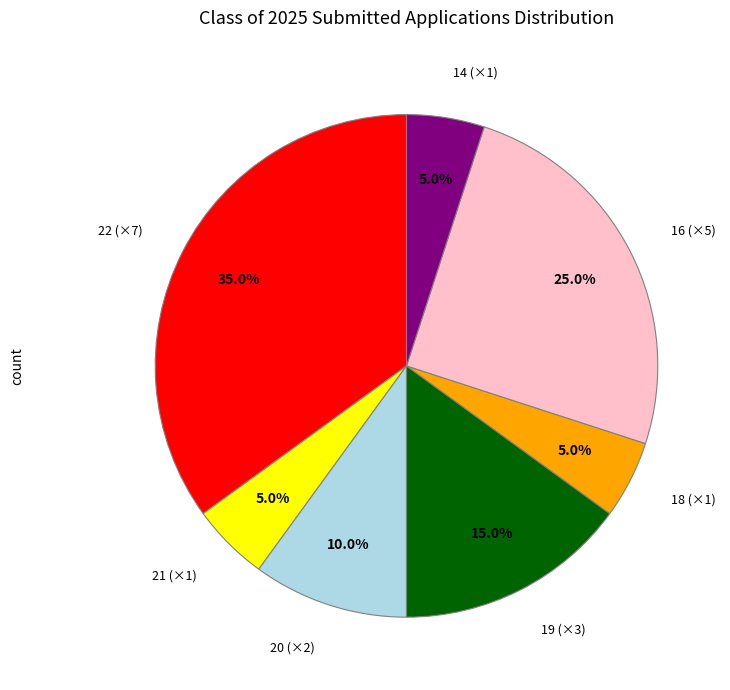

To the nearest percent, what is the average slice percentage?

14%